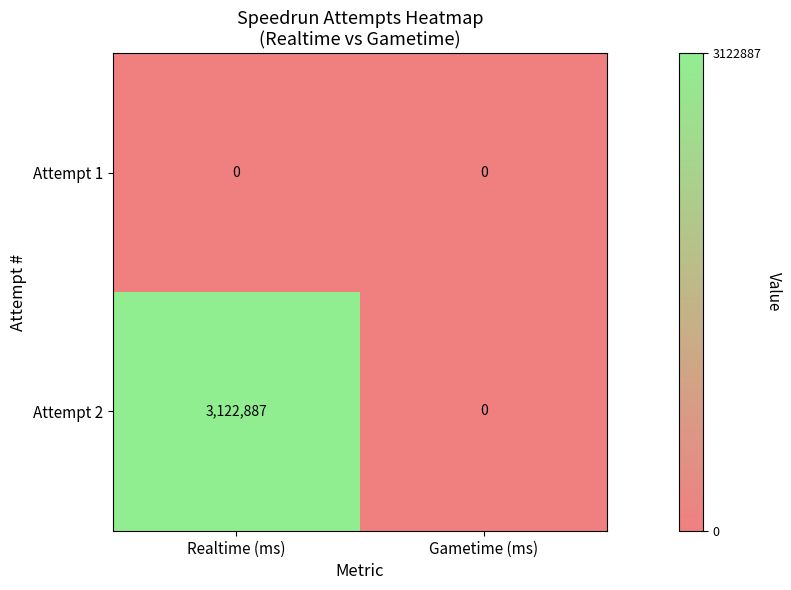

How many distinct data groups are displayed?

2